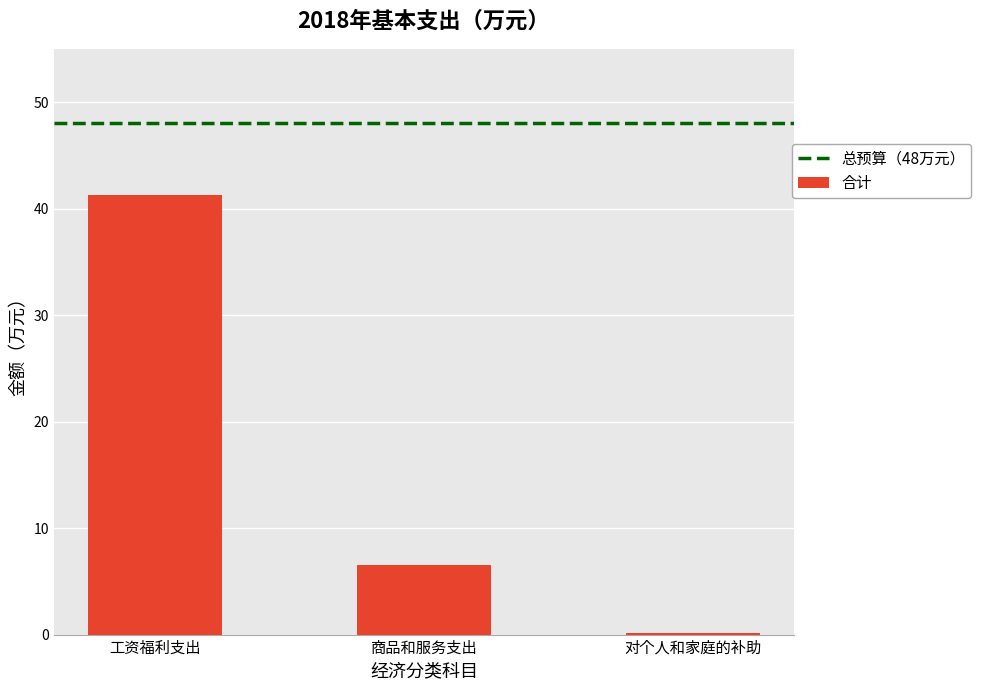

What is the greatest value displayed?

41.3